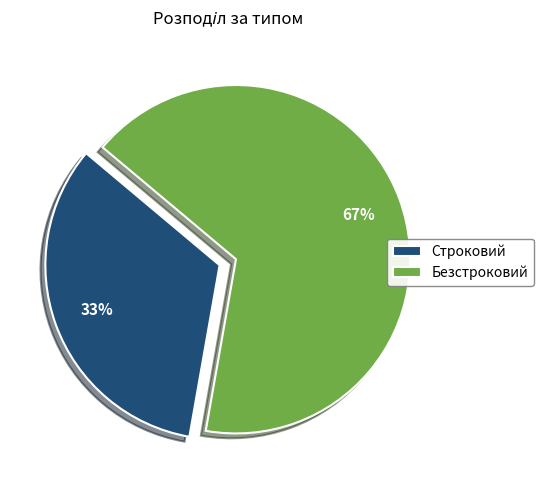

To the nearest percent, what is the average slice percentage?

50%